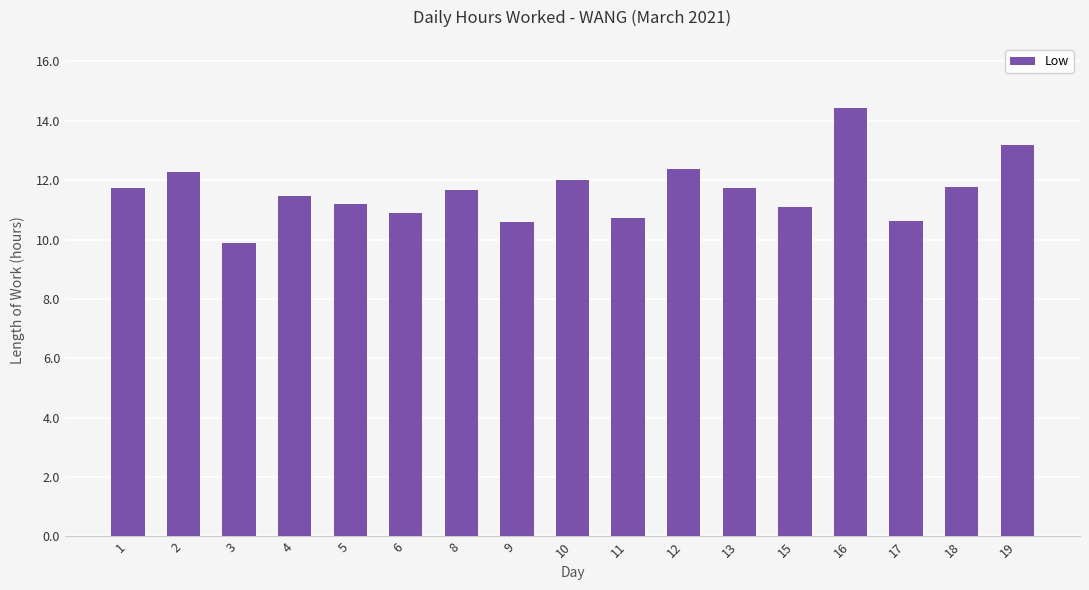

What is the sum of all values?

197.6